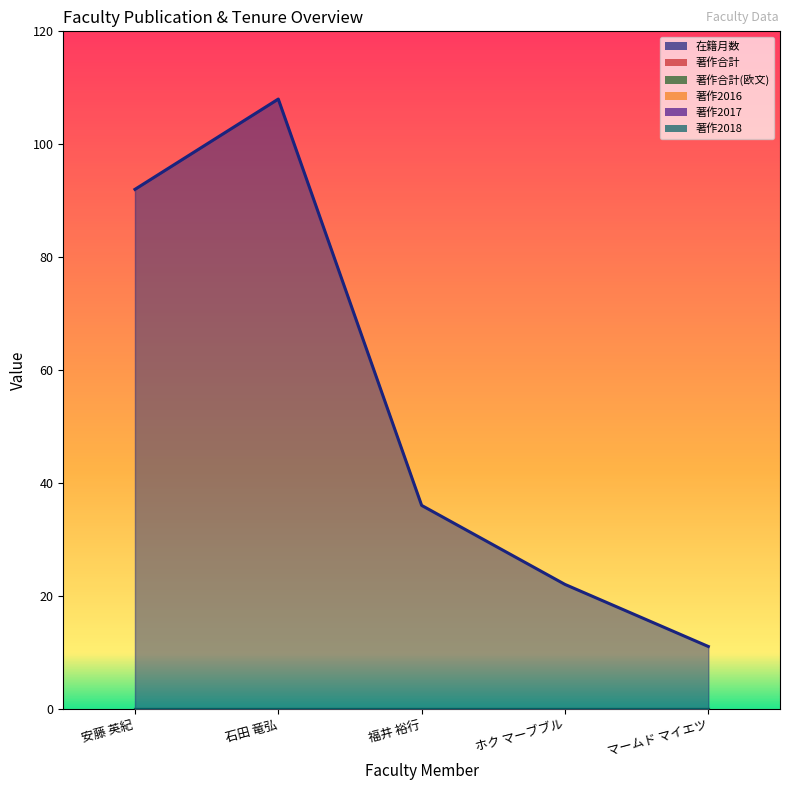

Rank the series by their maximum value, from highest to lowest.

在籍月数, 著作合計, 著作合計(欧文), 著作2016, 著作2017, 著作2018